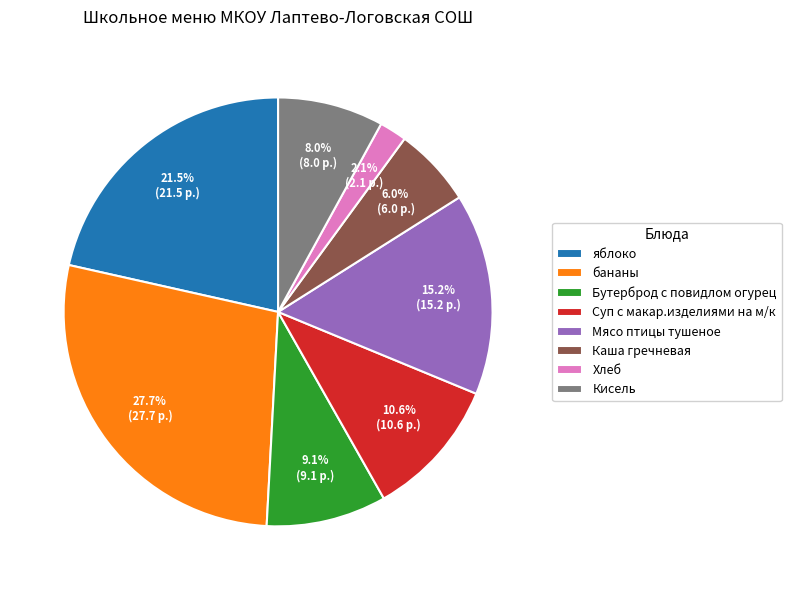

Between бананы and яблоко, which is larger?

бананы